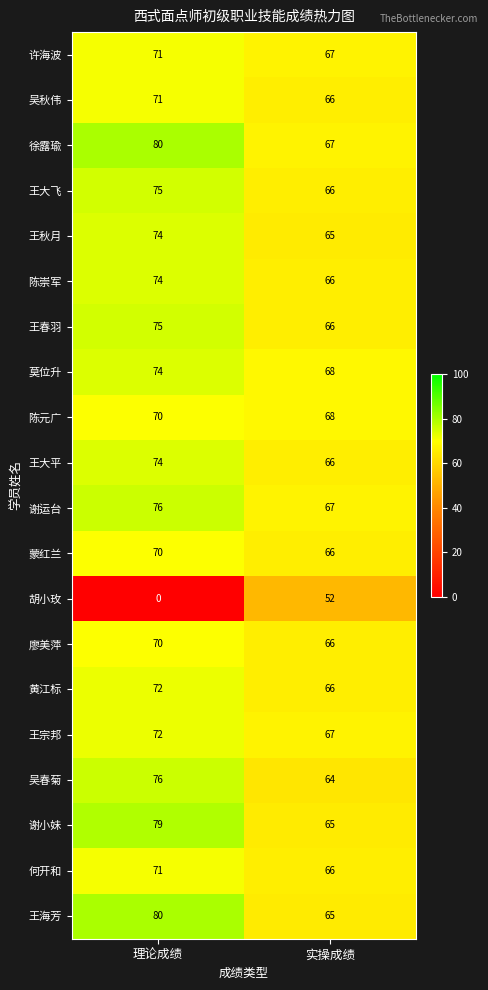

Which series has the widest spread of values?

胡小玫